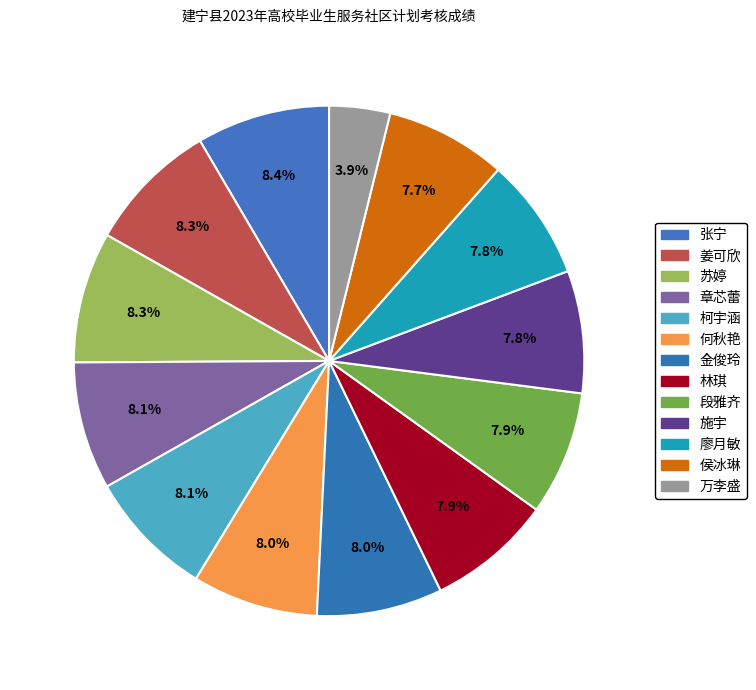

What is the smallest slice in the pie chart?

万李盛